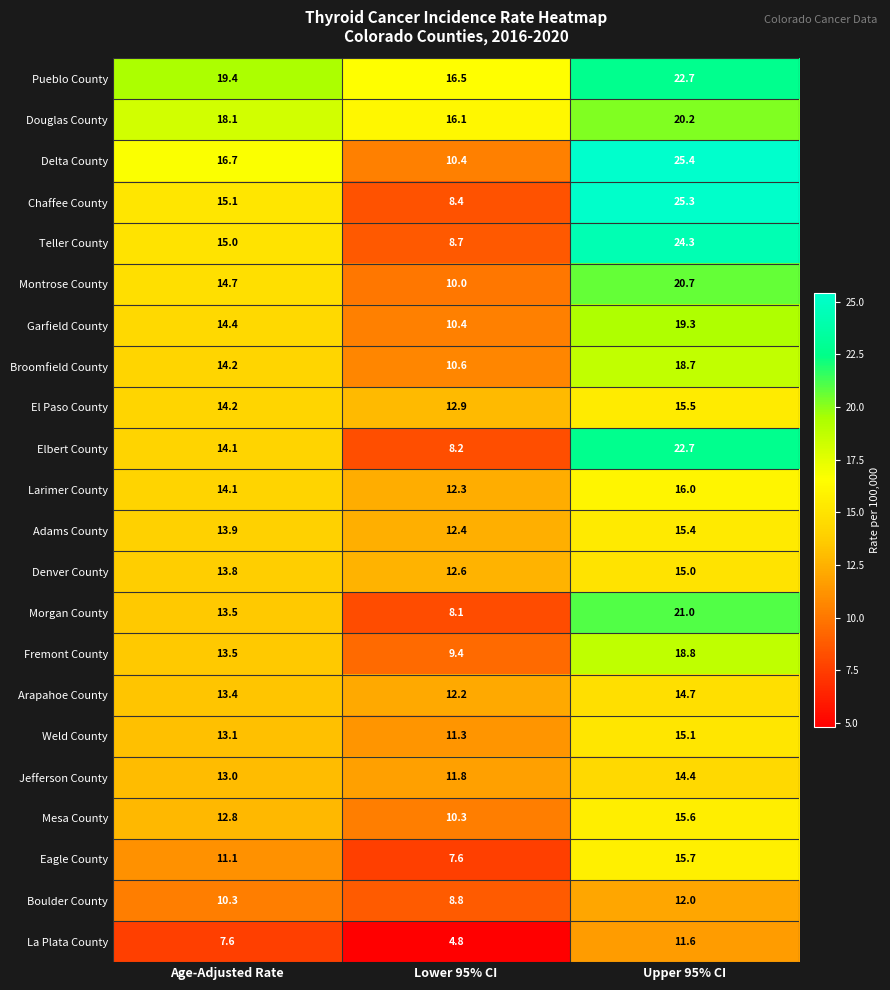

What is the average value of the Fremont County series?

13.9